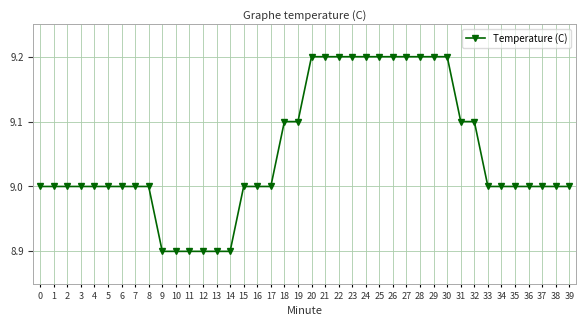

Does the chart display data point markers on the line(s)?

Yes